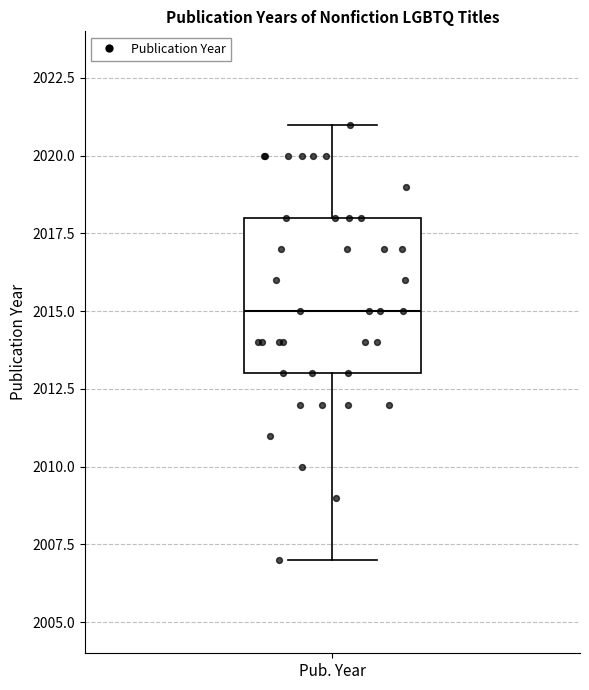

Where does the upper whisker of the box for Pub. Year end on the y-axis? The values are not printed on the chart, so give them approximately, as read against the axis.

2021